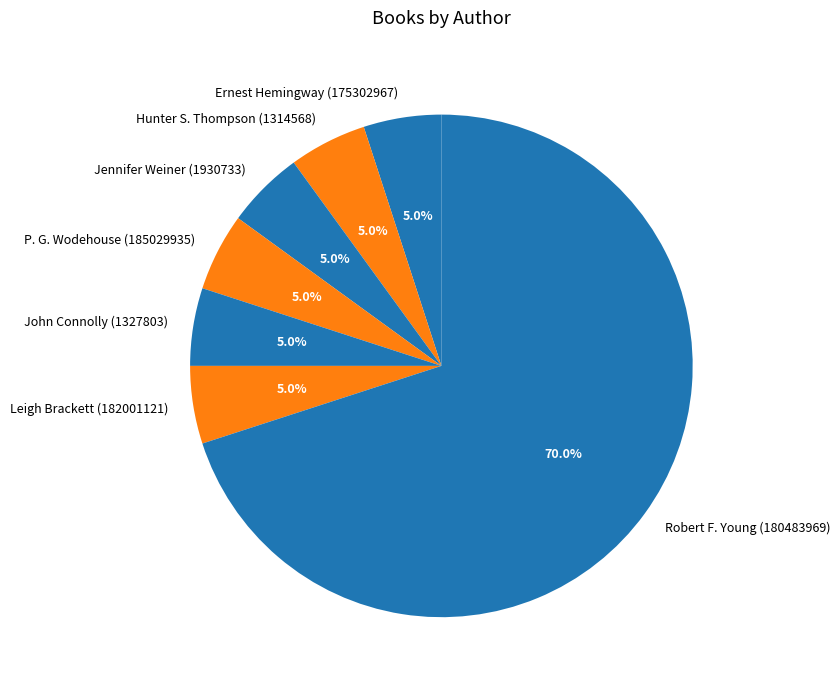

What is the largest slice in the pie chart?

Robert F. Young (180483969)